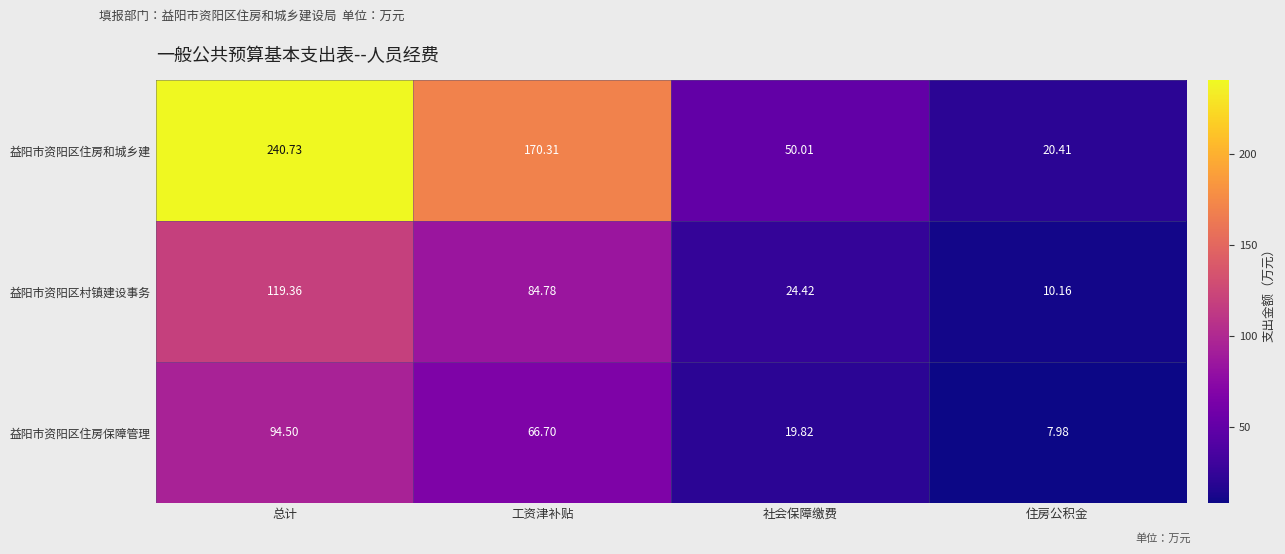

What is the difference between the highest and lowest values at 工资津补贴?

103.6